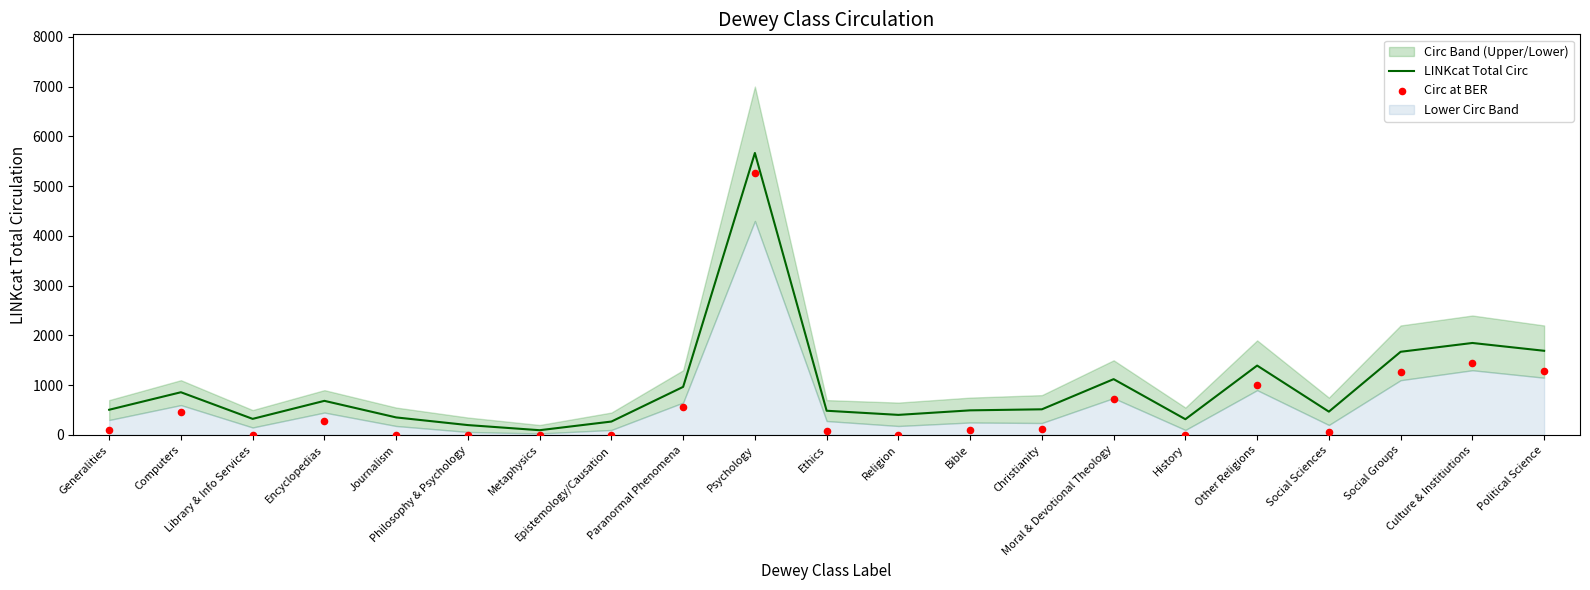

What is the total value across all series at Social Sciences?

536